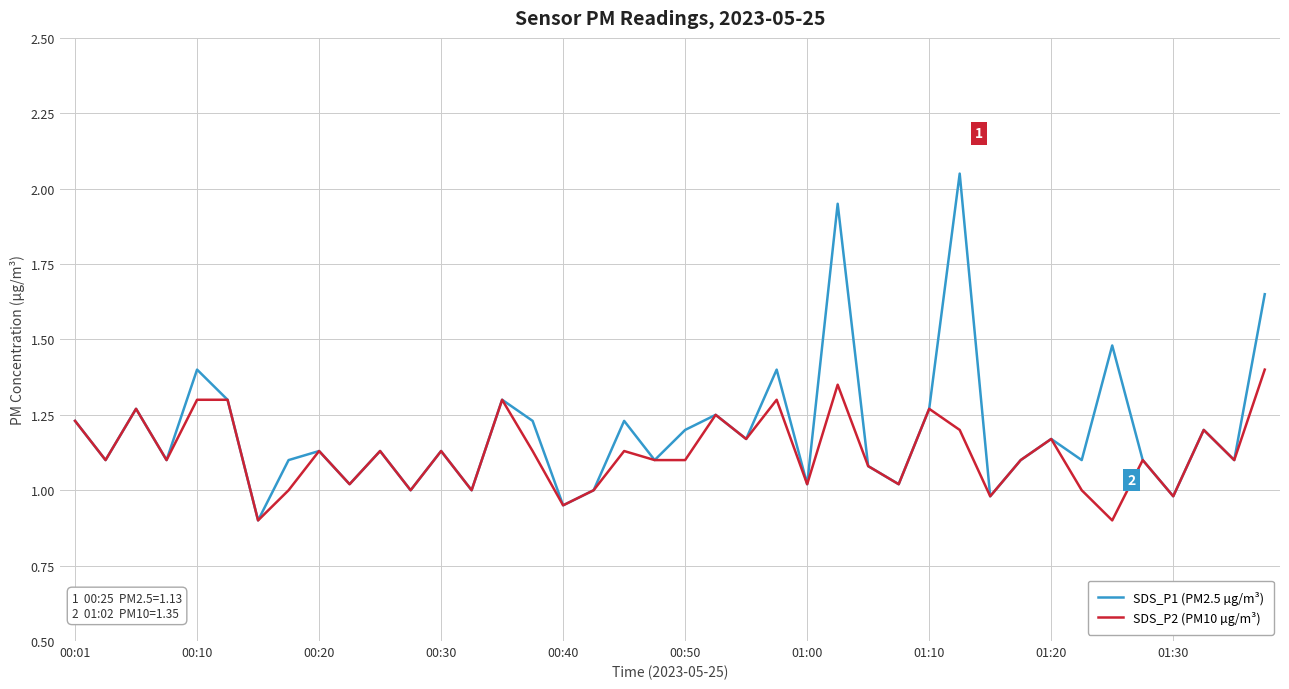

Is this an area chart (filled region under the line)?

No